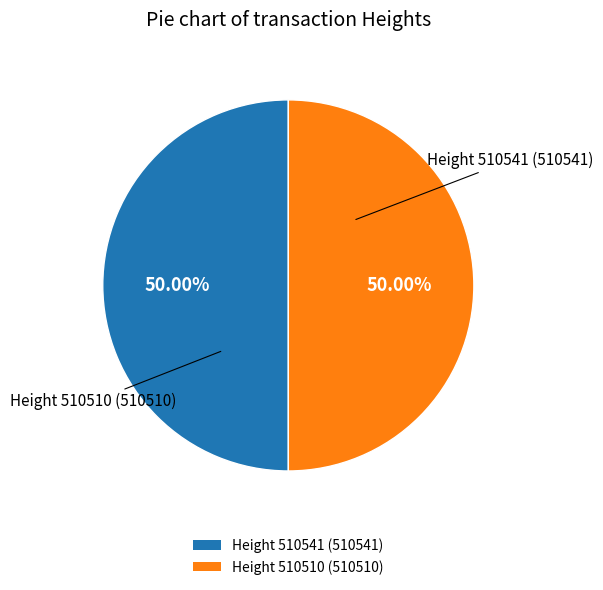

Approximately how many times larger is the value at Height 510510 (510510) compared to Height 510541 (510541)?

1.0